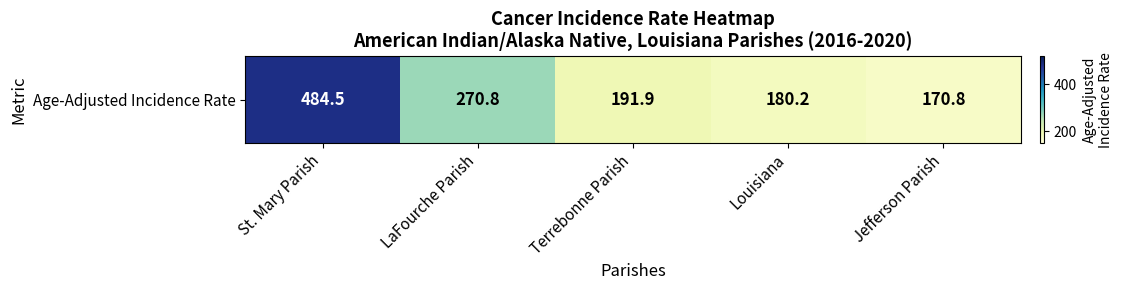

Between St. Mary Parish and LaFourche Parish, which is larger?

St. Mary Parish